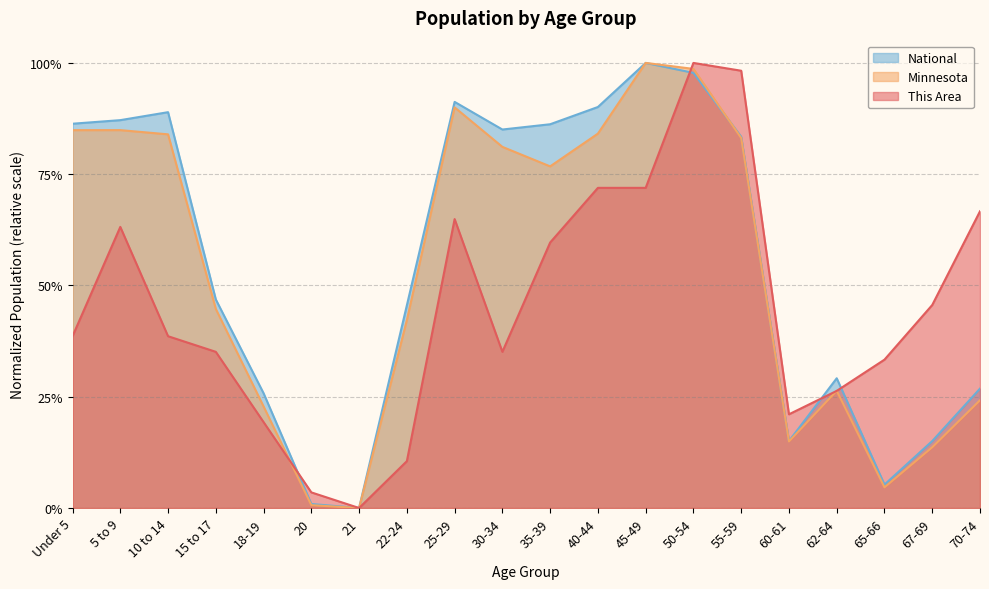

Which series ends up on top after the final intersection of National and Minnesota?

National